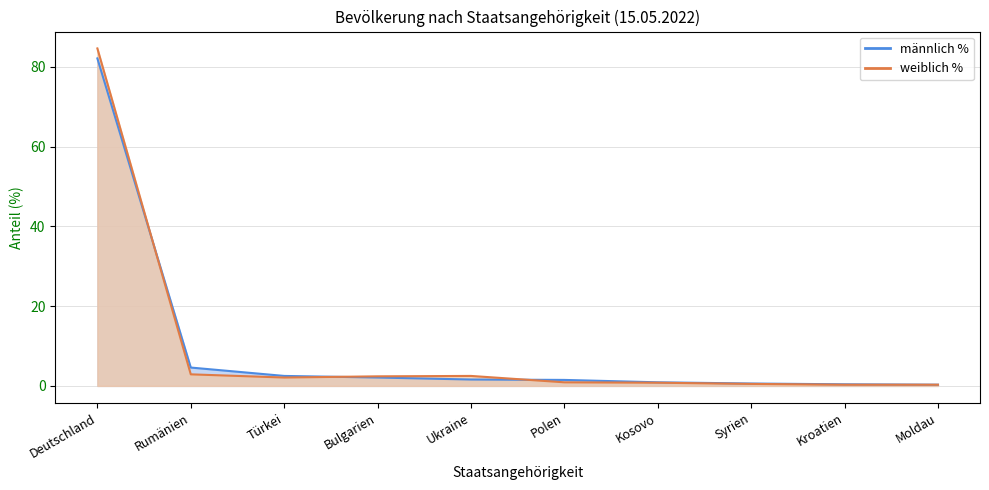

Count the number of categories in the chart.

10